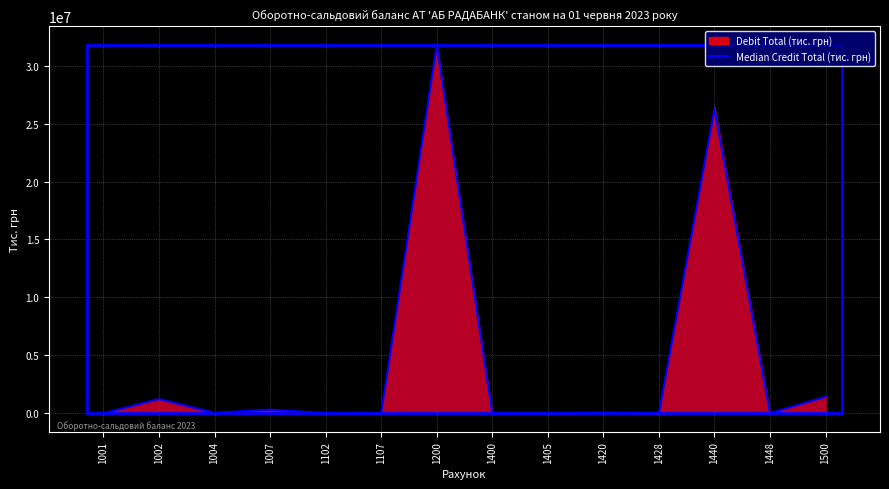

What is the change in value from 1107 to 1420?

+52919